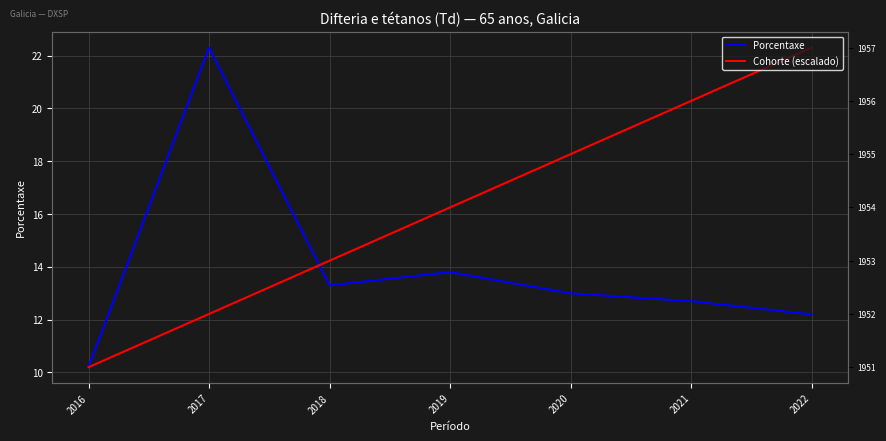

Where does the Porcentaxe series first go above 13?

2017